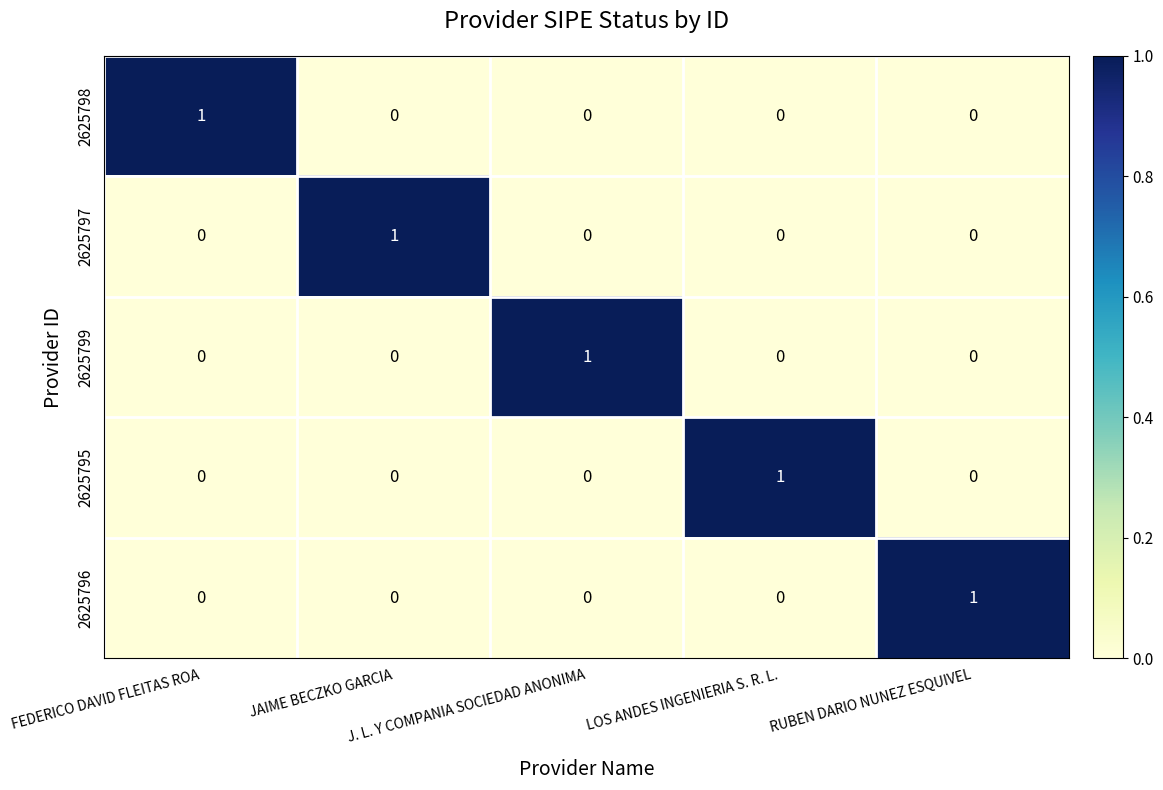

How many 2625797 values are between 0 and 1?

5